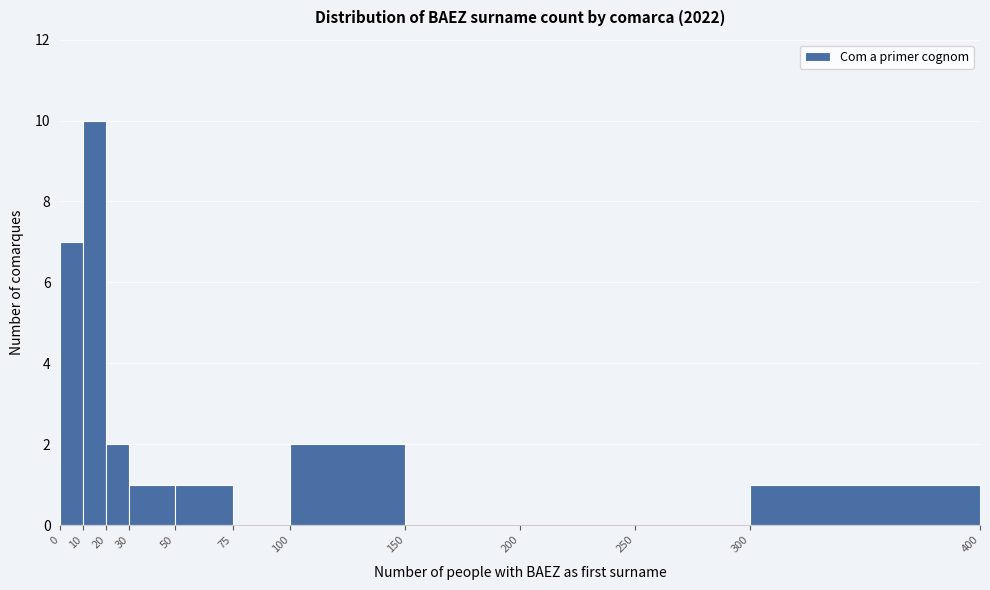

Which range on the x-axis has the tallest bar?

10 to 20